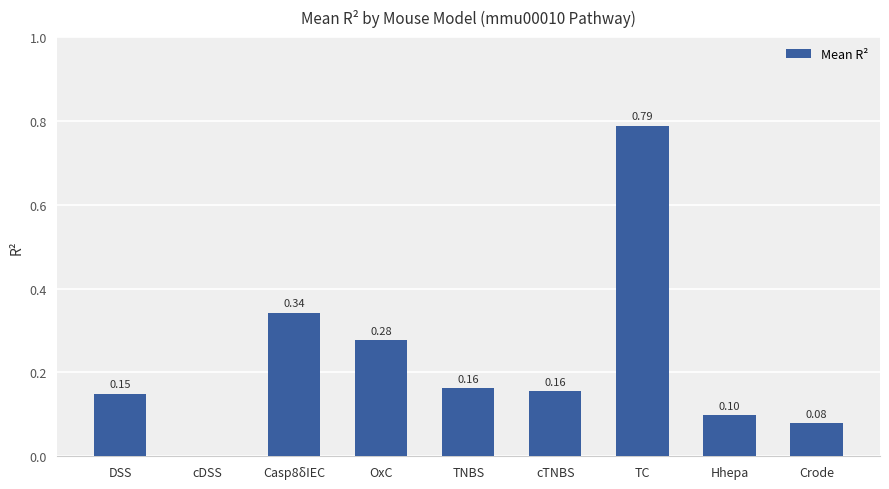

What is the change in value from cDSS to TC?

+0.8